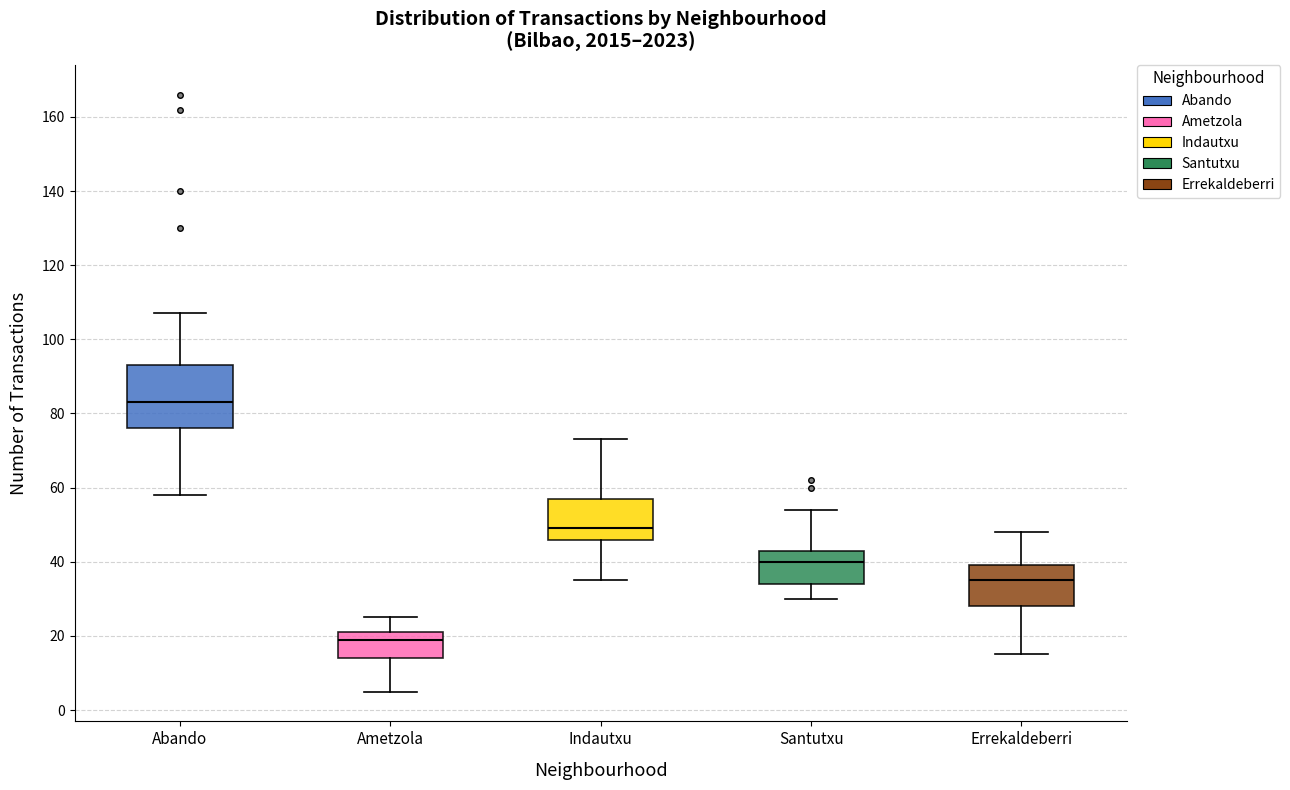

Which box is the tallest, from its lower edge to its upper edge?

Abando